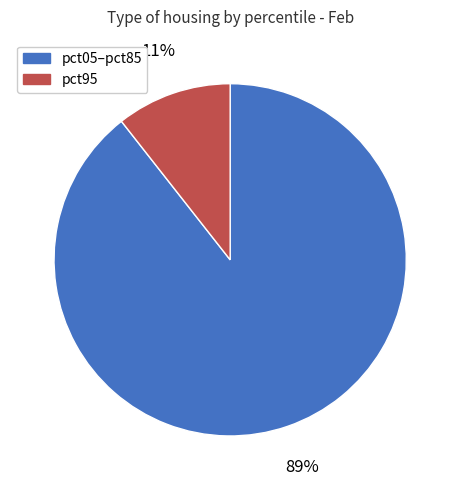

Which slice is the smallest?

pct95